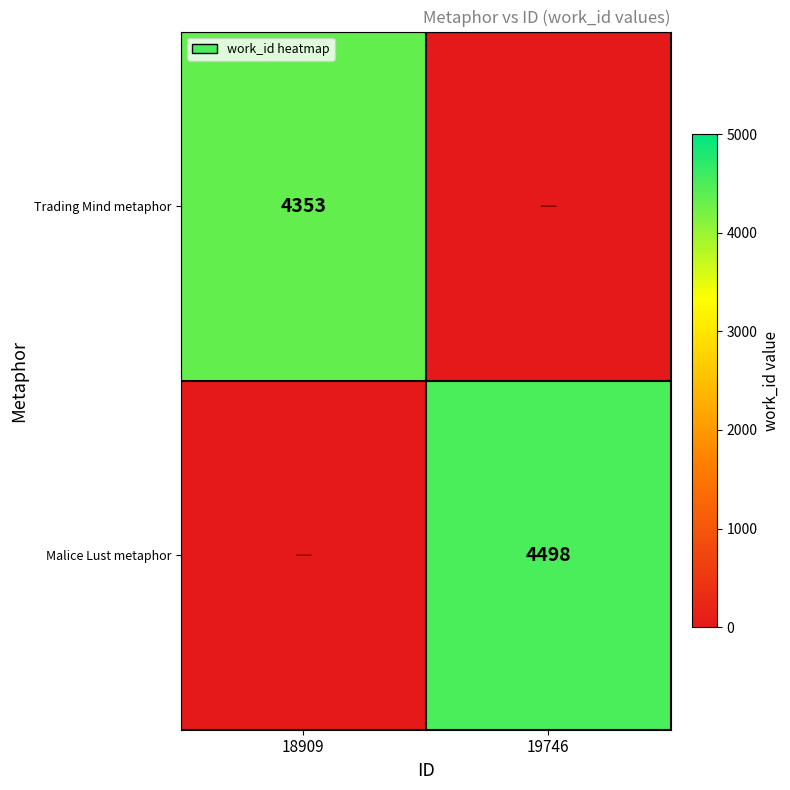

At which category is the sum across all series the highest?

19746